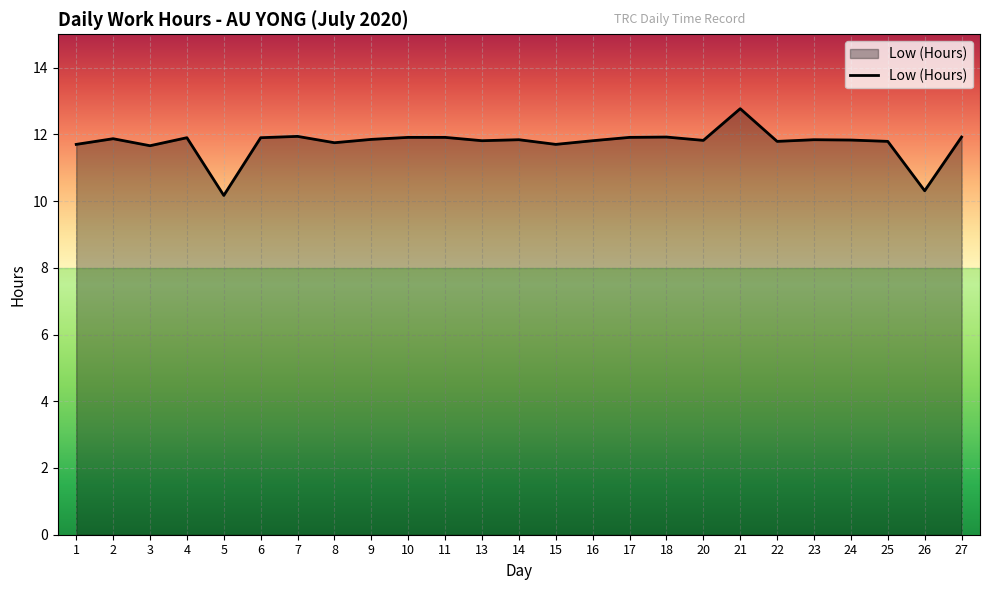

Which label corresponds to the smallest value in the chart?

5